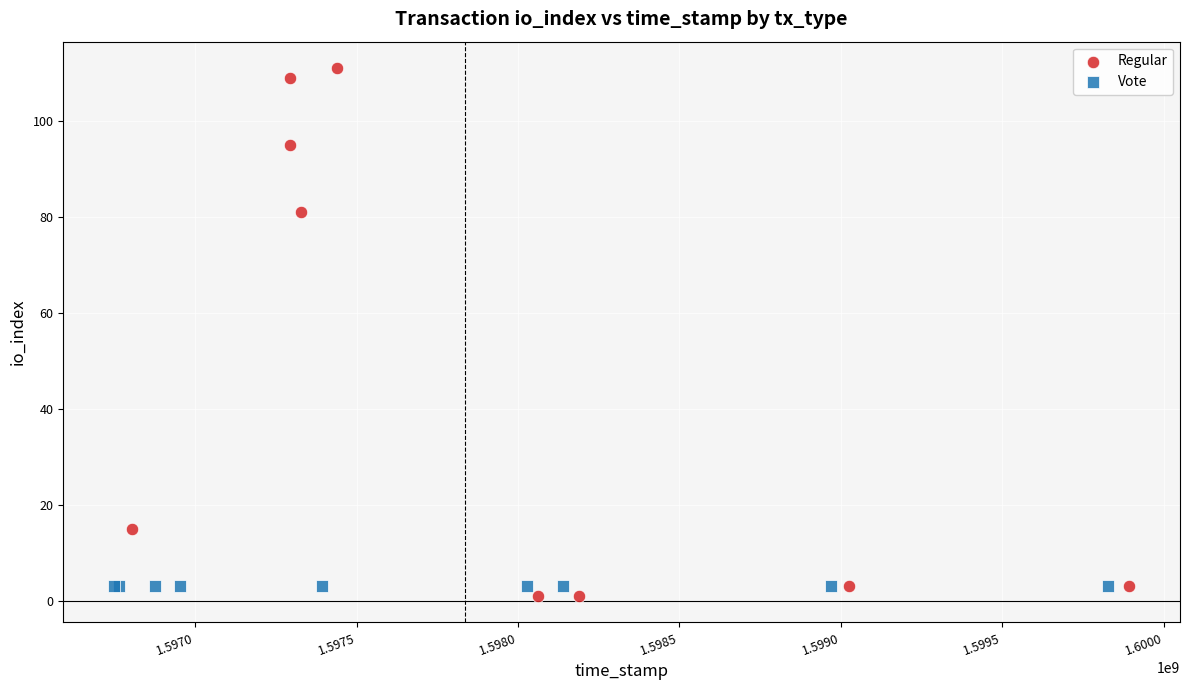

Which series reaches the maximum Y coordinate?

Regular